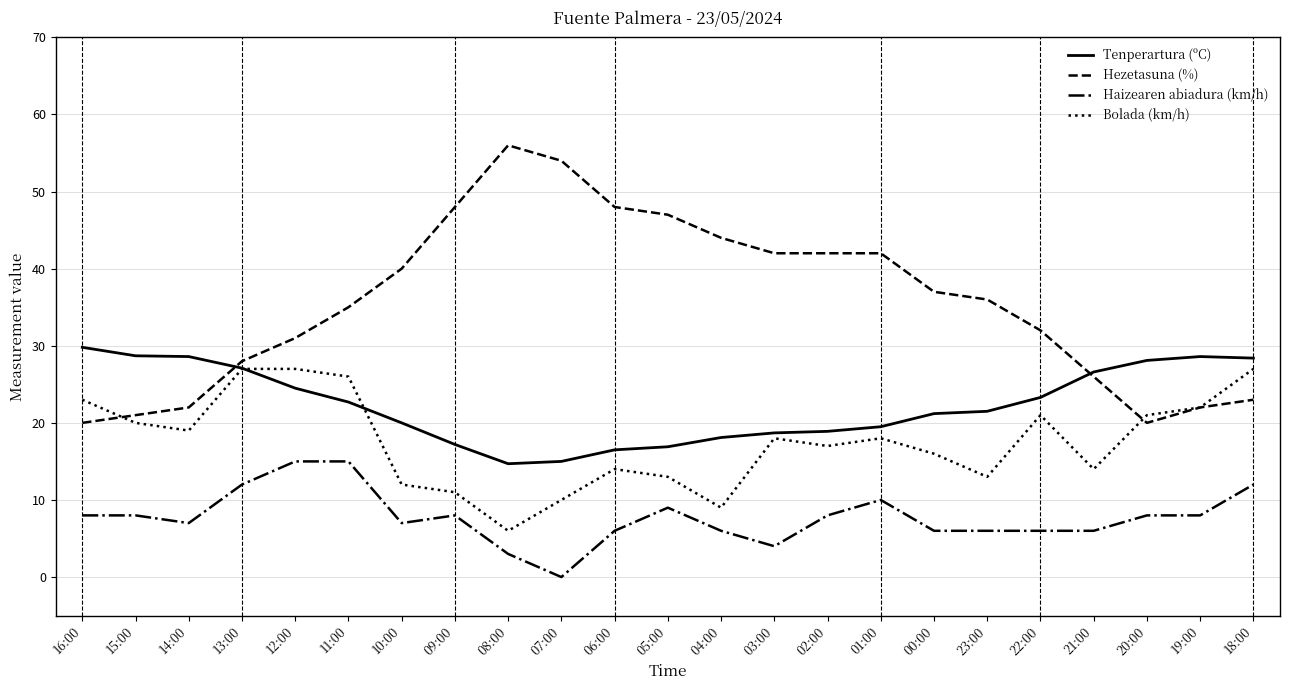

What are all the series names shown in the legend?

Tenperartura (ºC), Hezetasuna (%), Haizearen abiadura (km/h), Bolada (km/h)